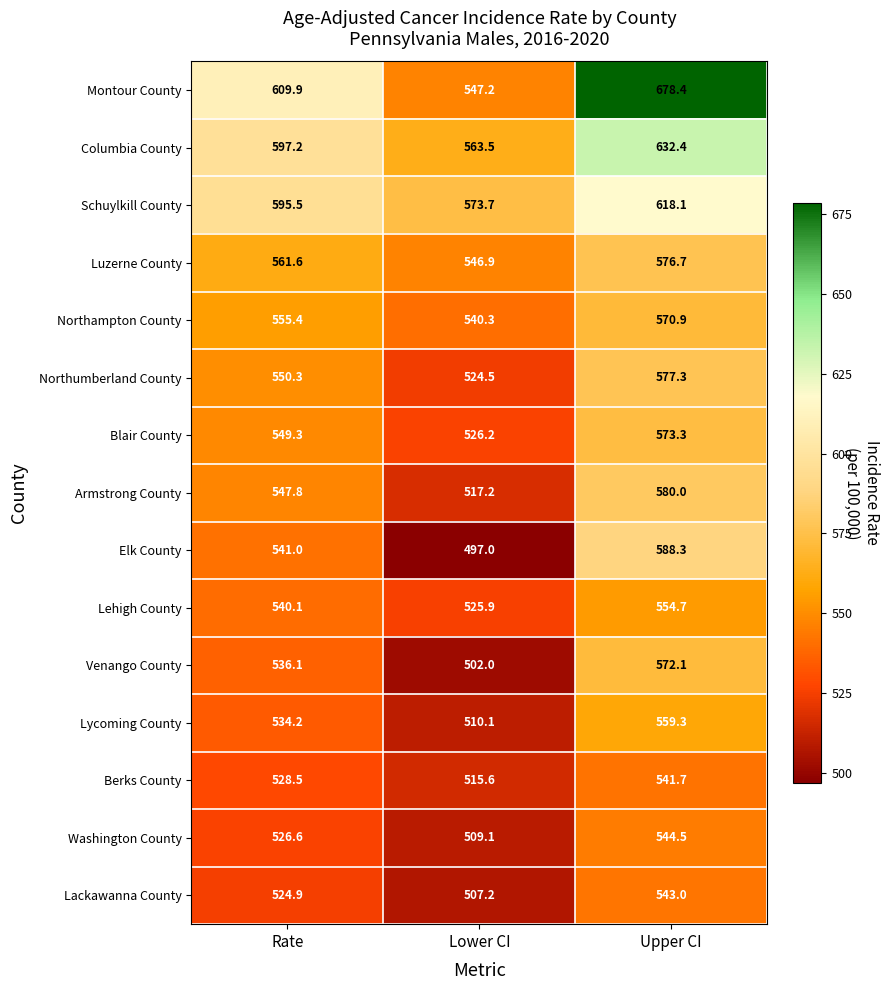

What is the total value across all series at Lower CI?

7906.4